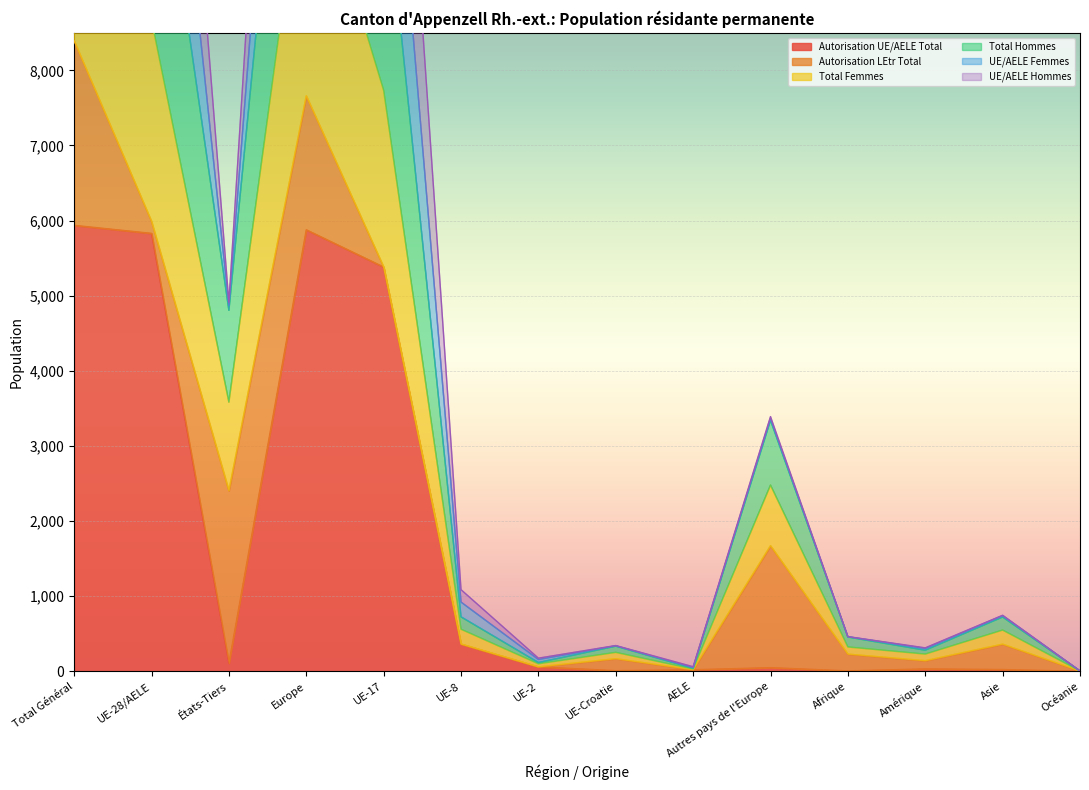

True or false: UE/AELE Femmes and Total Femmes intersect in this chart.

False